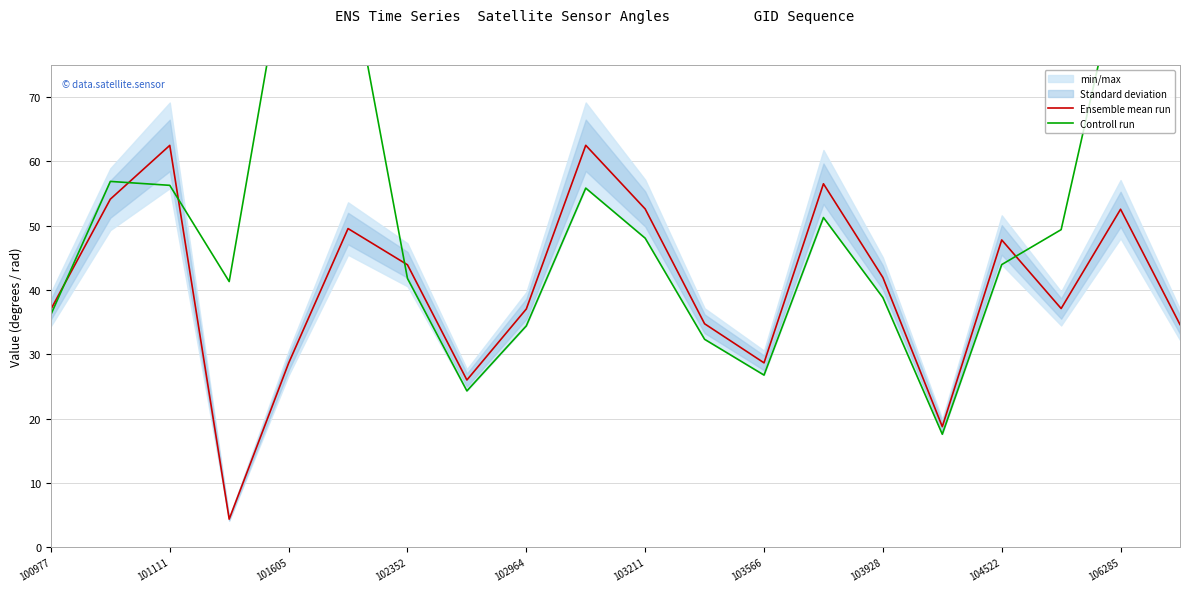

The value of Ensemble mean run at 103211 is 52.6. True or false?

True